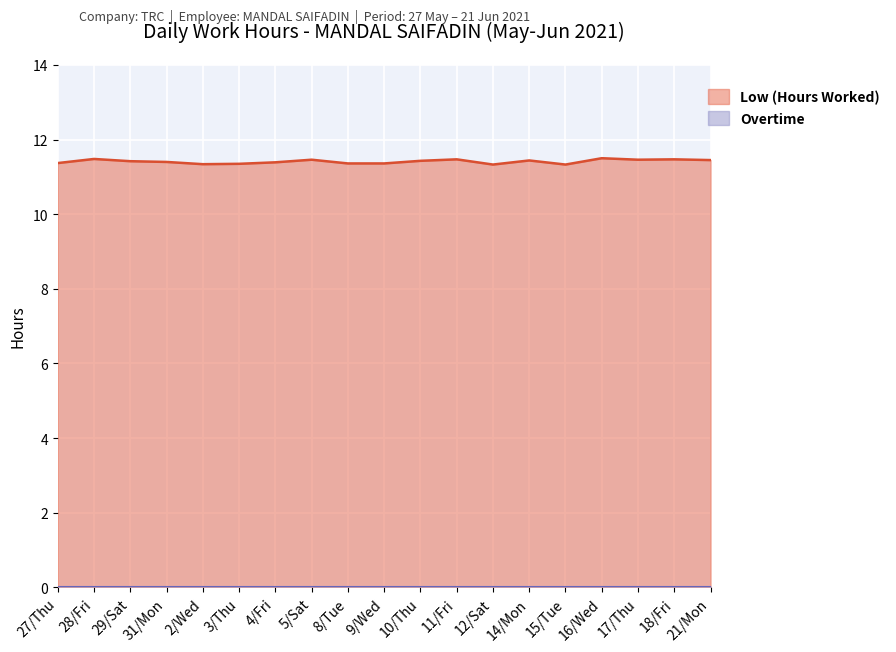

Does the chart display data point markers on the line(s)?

No